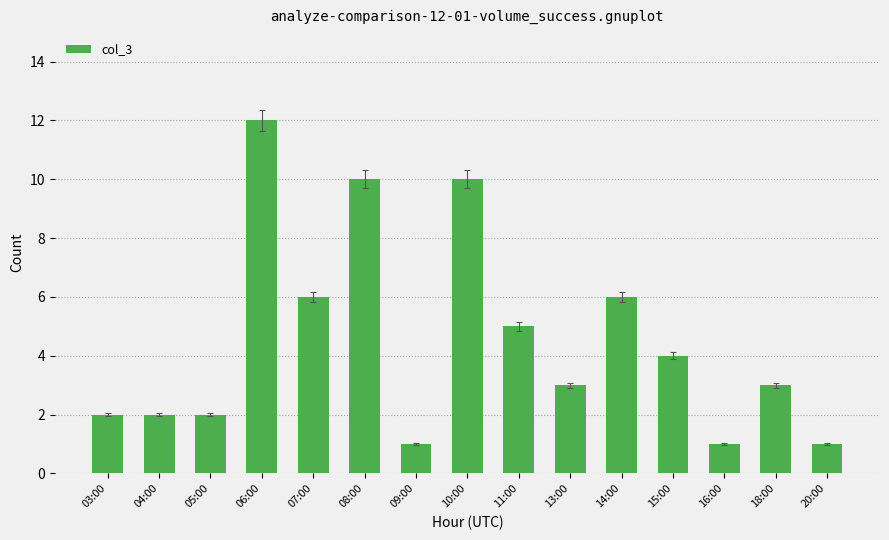

At which category does the chart reach its peak across all series?

06:00